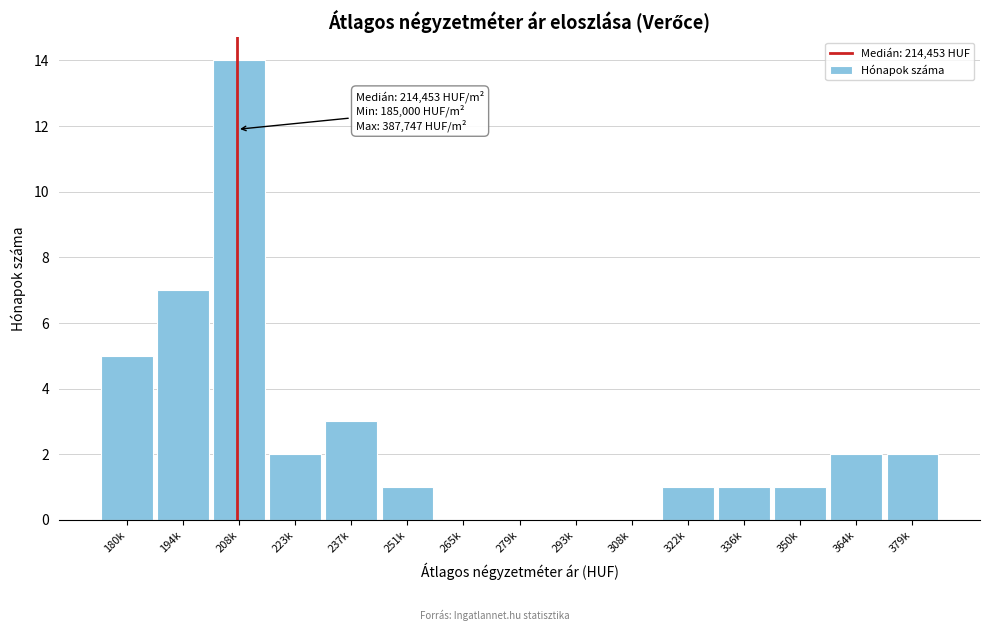

Reading right to left, what are all the values shown in this chart?

379k=2	364k=2	350k=1	336k=1	322k=1	308k=0	293k=0	279k=0	265k=0	251k=1	237k=3	223k=2	208k=14	194k=7	180k=5